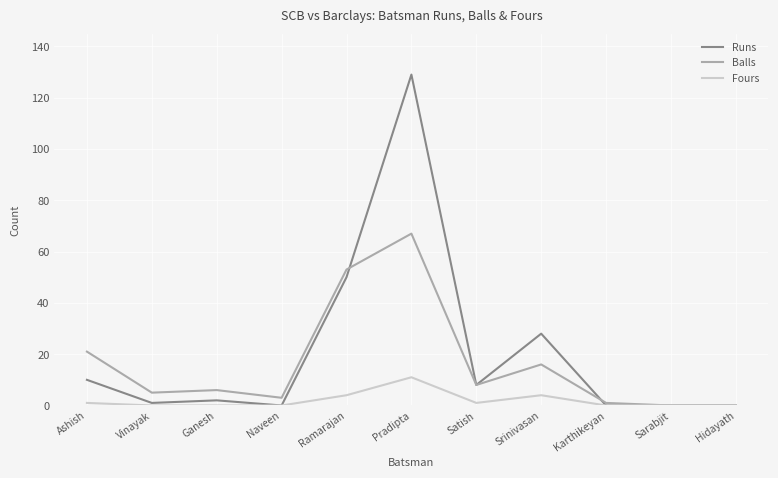

Reading left to right, transcribe all the data shown in this chart.

Runs: Ashish=10	Vinayak=1	Ganesh=2	Naveen=0	Ramarajan=50	Pradipta=129	Satish=8	Srinivasan=28	Karthikeyan=0	Sarabjit=0	Hidayath=0
Balls: Ashish=21	Vinayak=5	Ganesh=6	Naveen=3	Ramarajan=53	Pradipta=67	Satish=8	Srinivasan=16	Karthikeyan=1	Sarabjit=0	Hidayath=0
Fours: Ashish=1	Vinayak=0	Ganesh=0	Naveen=0	Ramarajan=4	Pradipta=11	Satish=1	Srinivasan=4	Karthikeyan=0	Sarabjit=0	Hidayath=0